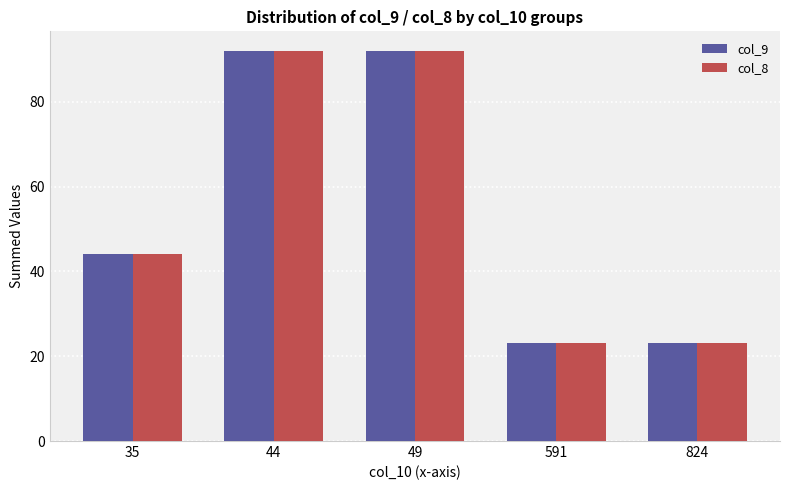

How many groups of bars are there?

5